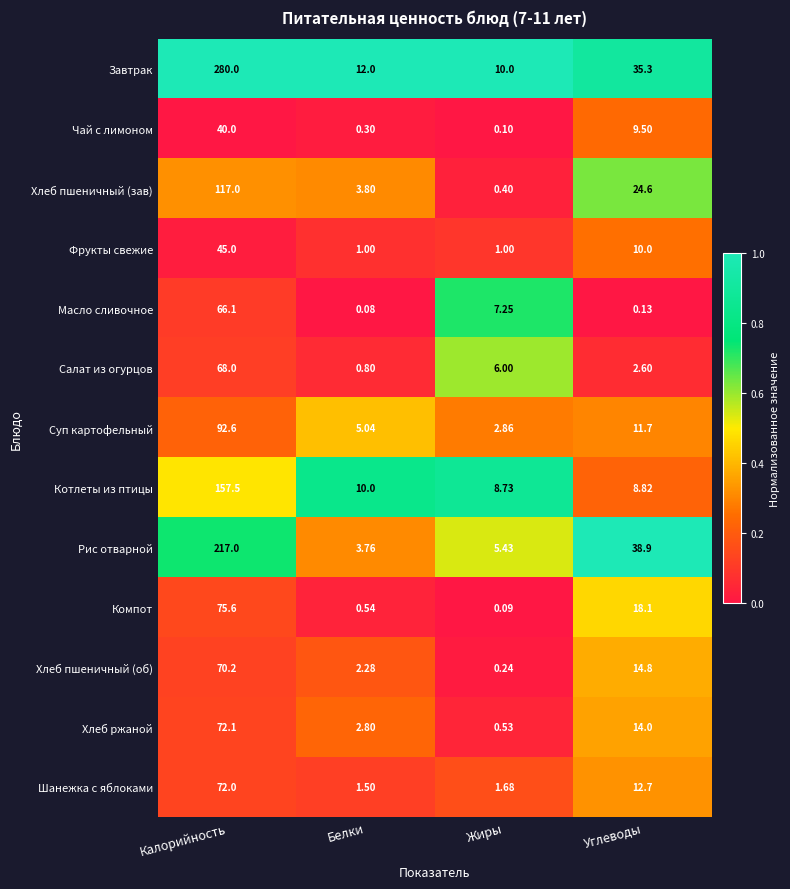

Which series has the largest range (max minus min)?

Завтрак